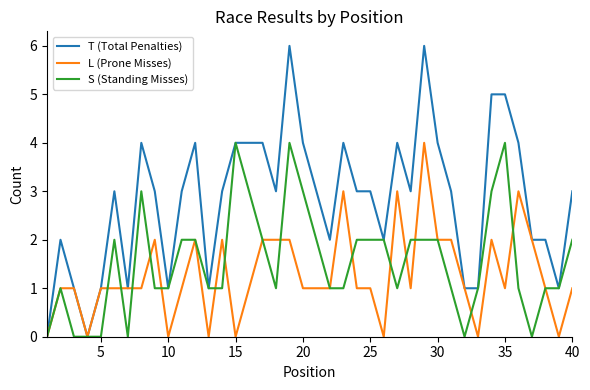

What is the highest value of the S (Standing Misses) series?

4